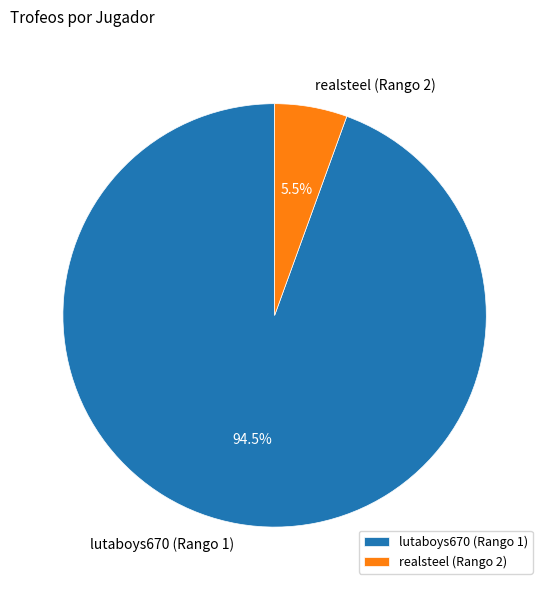

Which slice is the smallest?

realsteel (Rango 2)